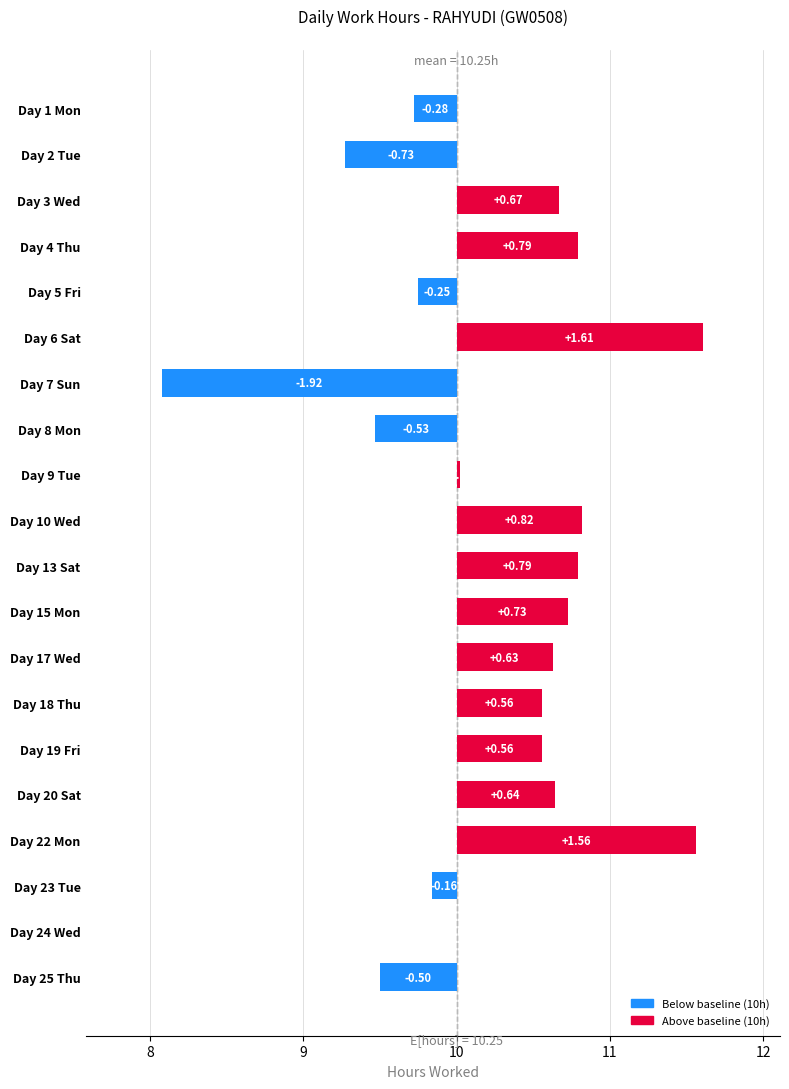

What is the difference between the maximum and minimum values?

3.5